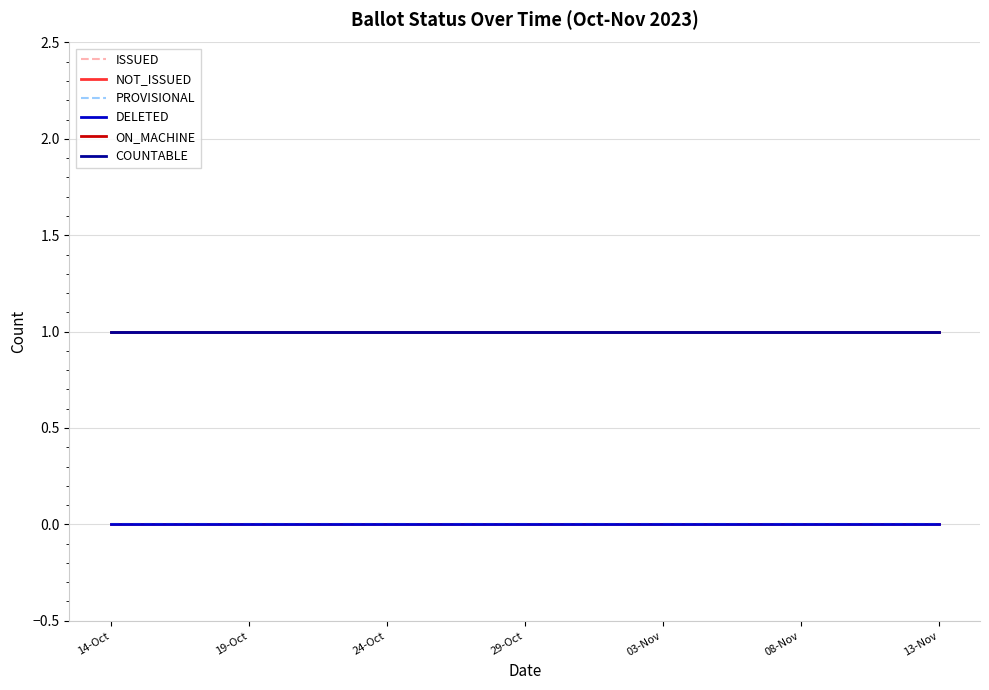

Is this an area chart (filled region under the line)?

No